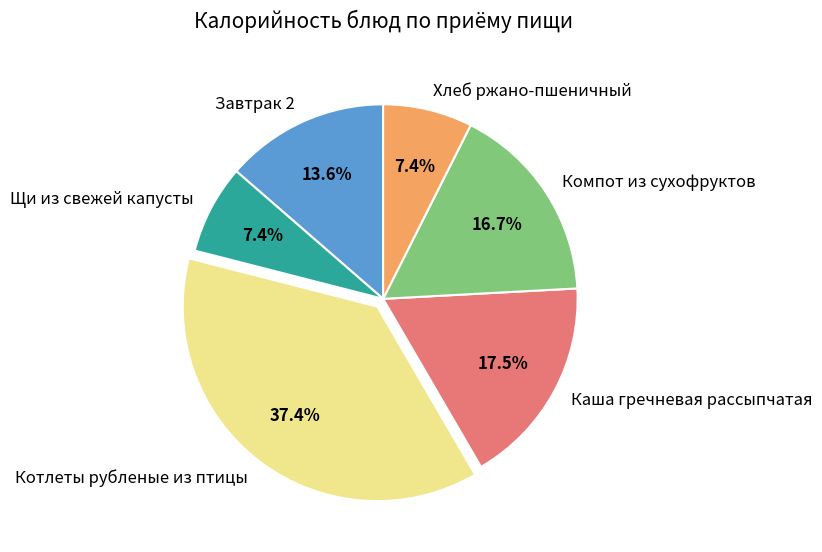

Does Компот из сухофруктов account for over 50% of the chart?

No